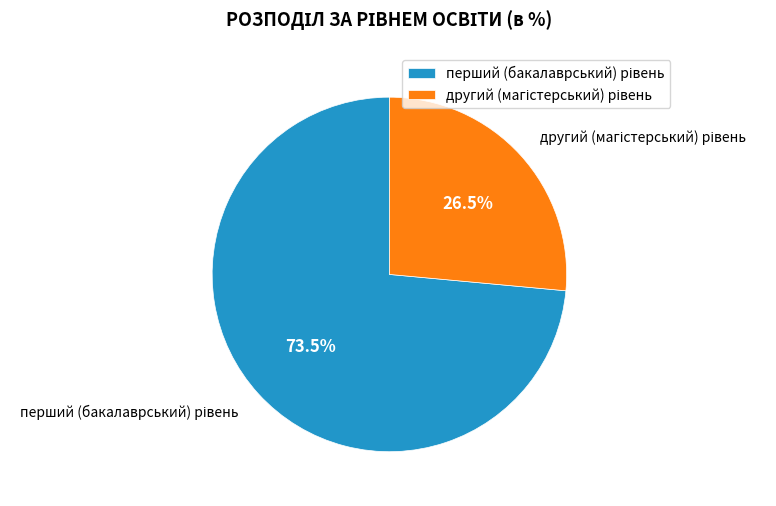

Is there a majority slice in this chart?

Yes